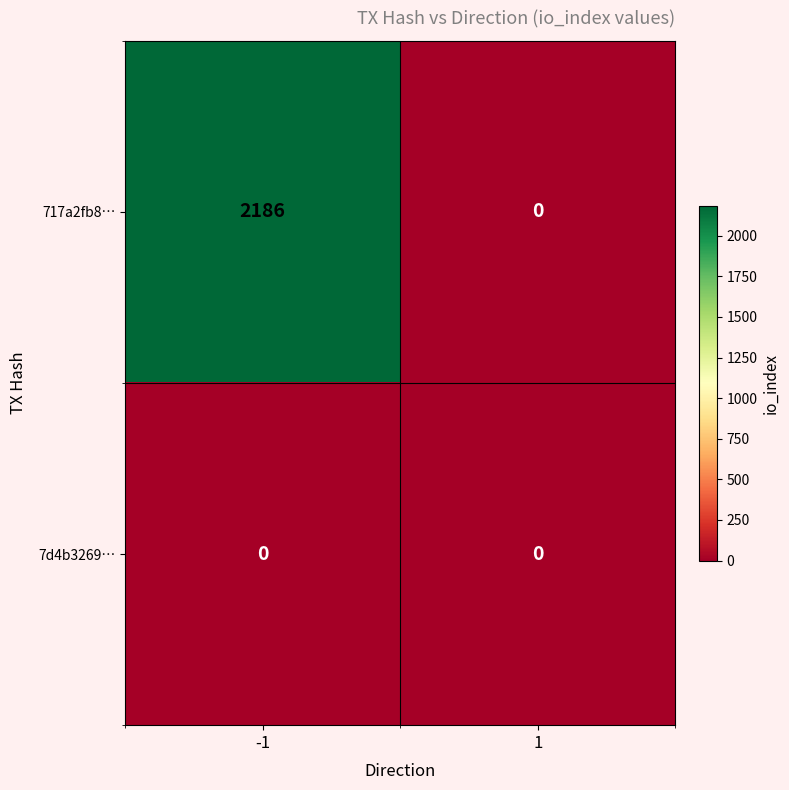

Between -1 and 1, which series saw the biggest shift?

717a2fb8…